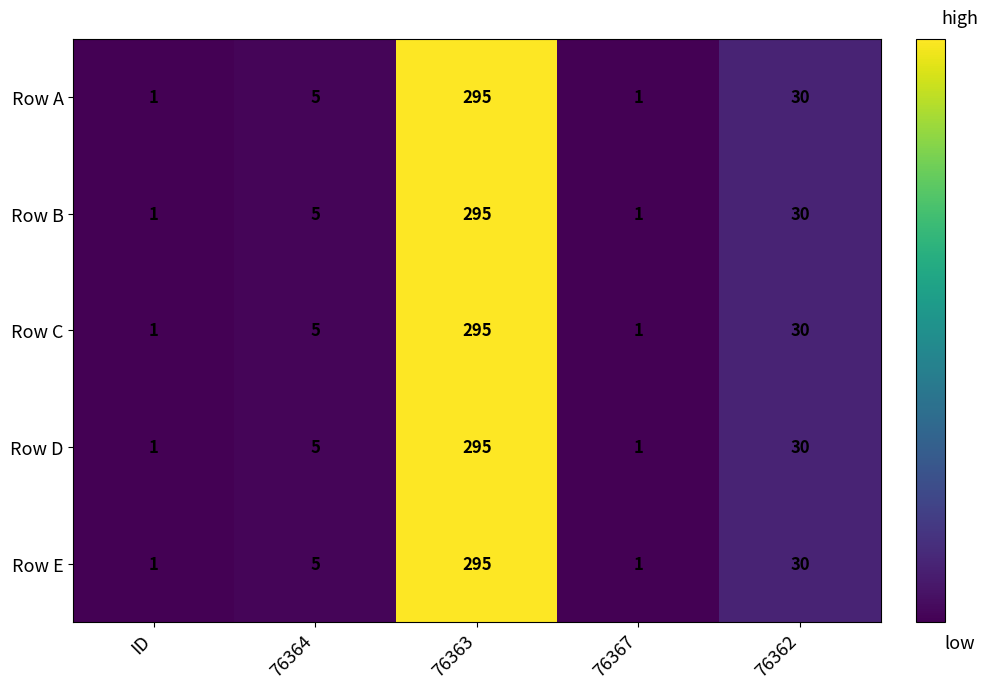

What is the approximate value of Row C at 76362, to the nearest 10?

30